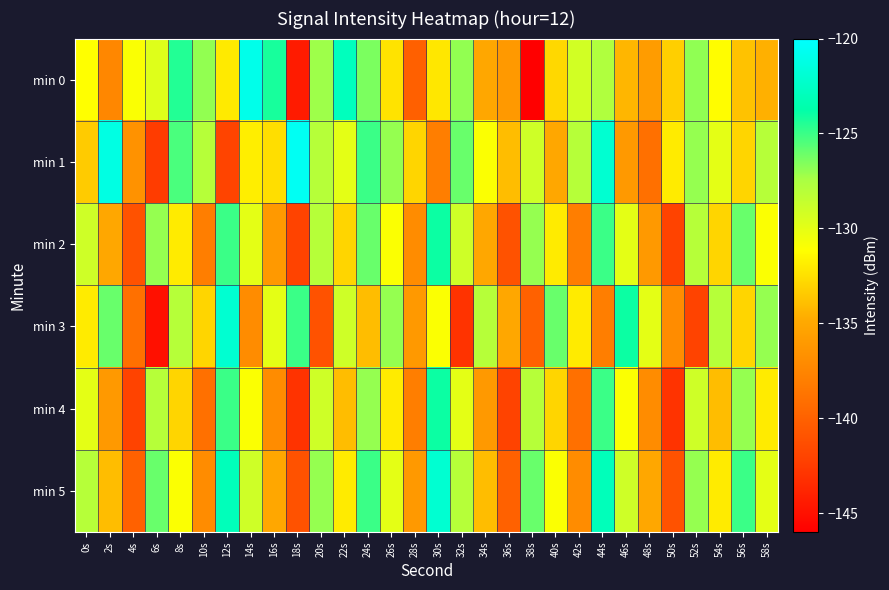

List the series in order of their peak value, highest first.

min 1, min 0, min 3, min 5, min 2, min 4